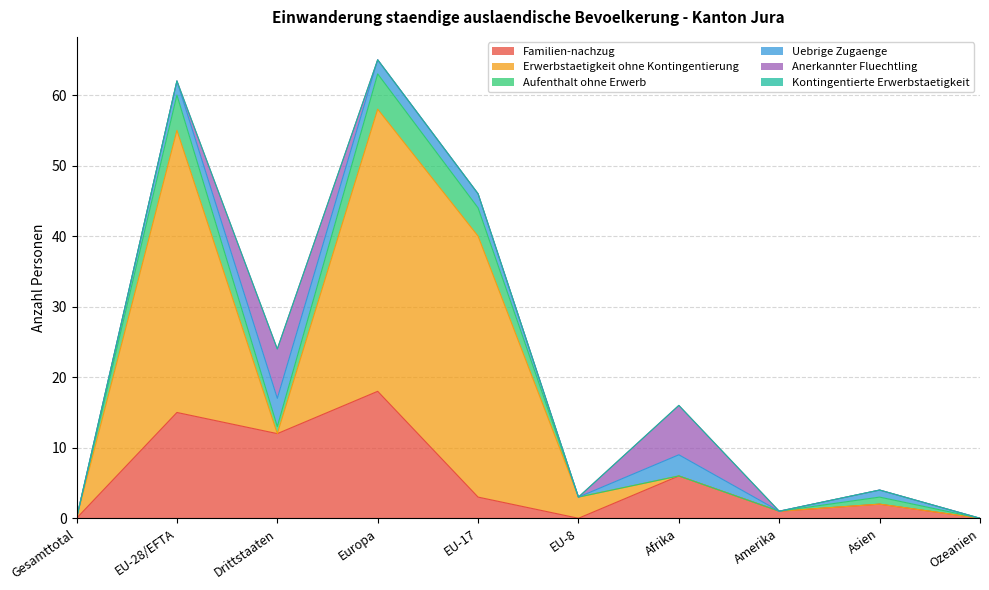

True or false: Aufenthalt ohne Erwerb has more than 2 interior local peaks.

True